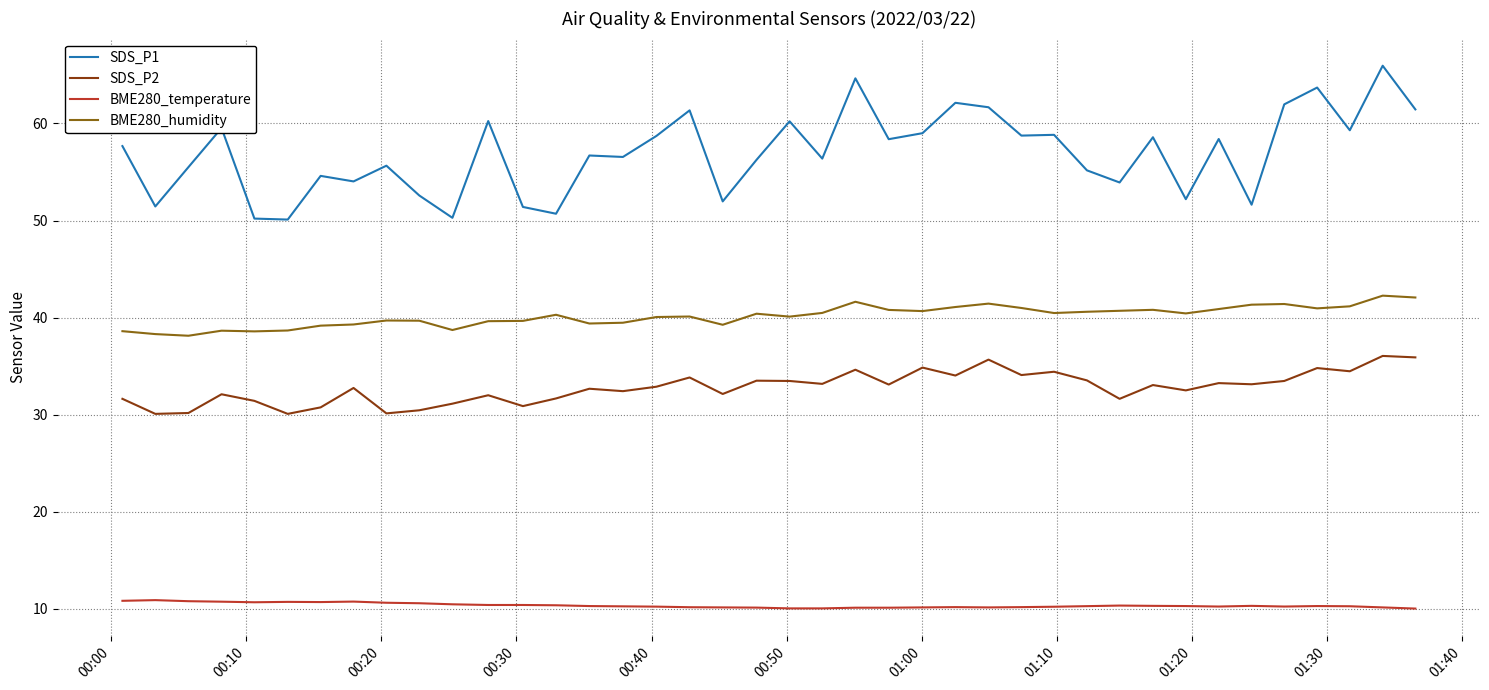

True or false: BME280_temperature and SDS_P1 intersect in this chart.

False